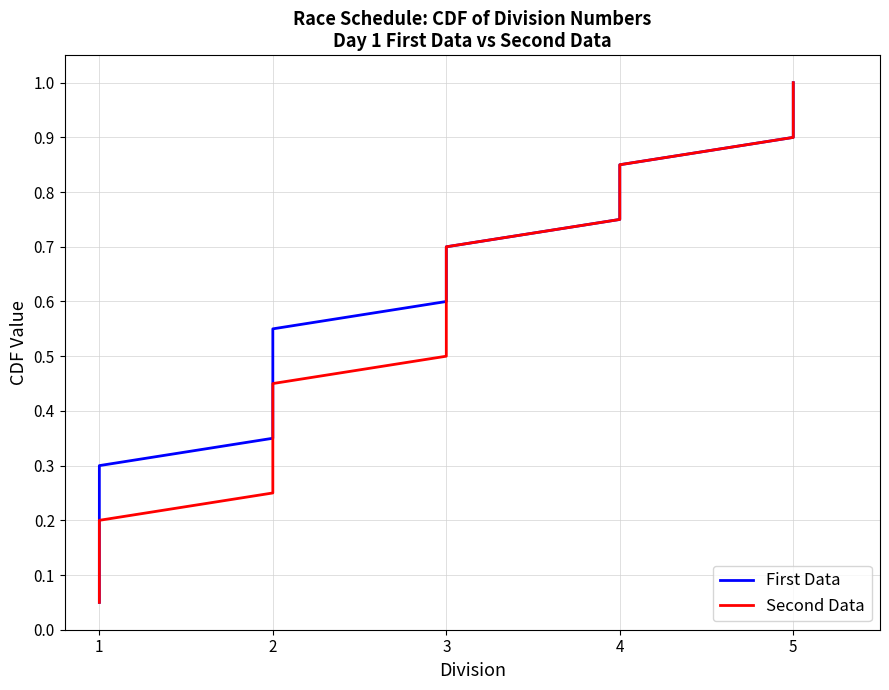

Does the chart have visible grid lines?

Yes